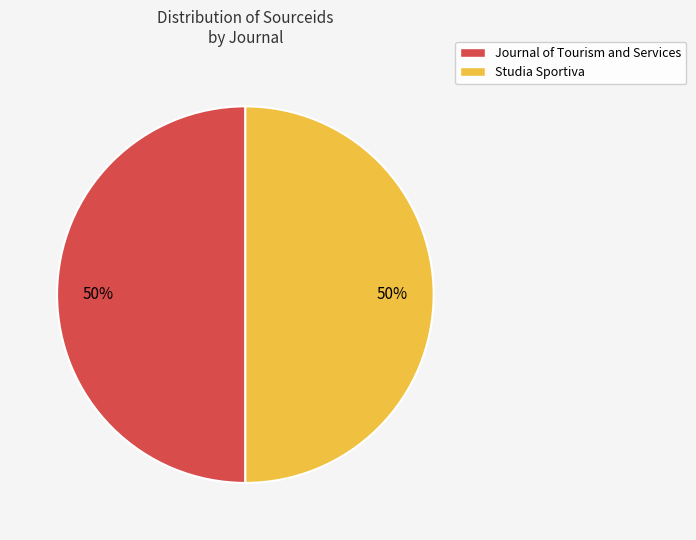

Combined, do Journal of Tourism and Services and Studia Sportiva account for over 50%?

Yes